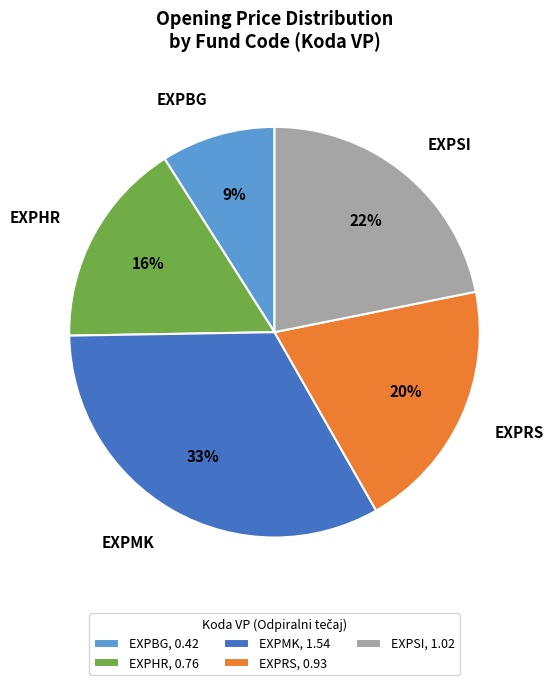

To the nearest percent, what percentage of the pie is EXPHR?

16%